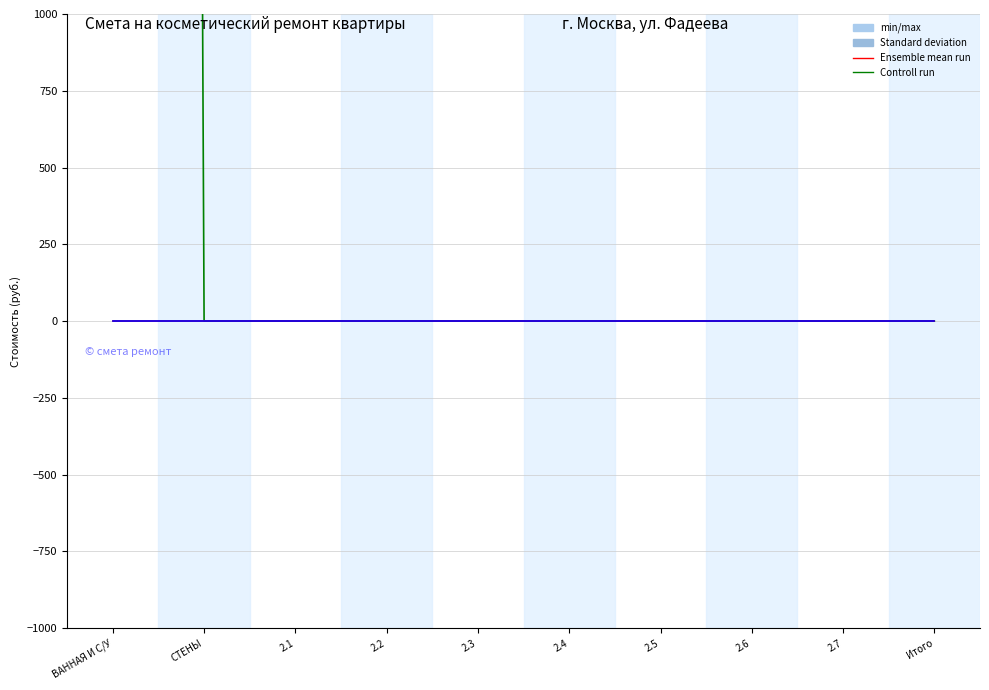

What is the label of the 6th point from the right?

2.3